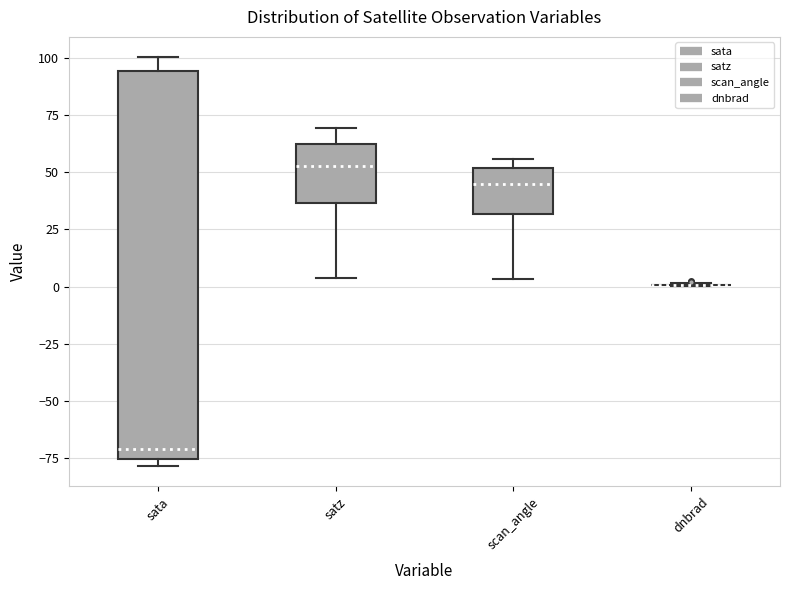

Reading left to right, read every box against the y-axis: the position of its median line, the range the box covers, and the ends of its whiskers. The values are not printed on the chart, so give them approximately, as read against the axis.

sata: median -70, box -75 to 95, whiskers -80 to 100
satz: median 55, box 35 to 65, whiskers 5 to 70
scan_angle: median 45, box 30 to 50, whiskers 5 to 55
dnbrad: box collapsed to a line at 0, whiskers 0 to 0